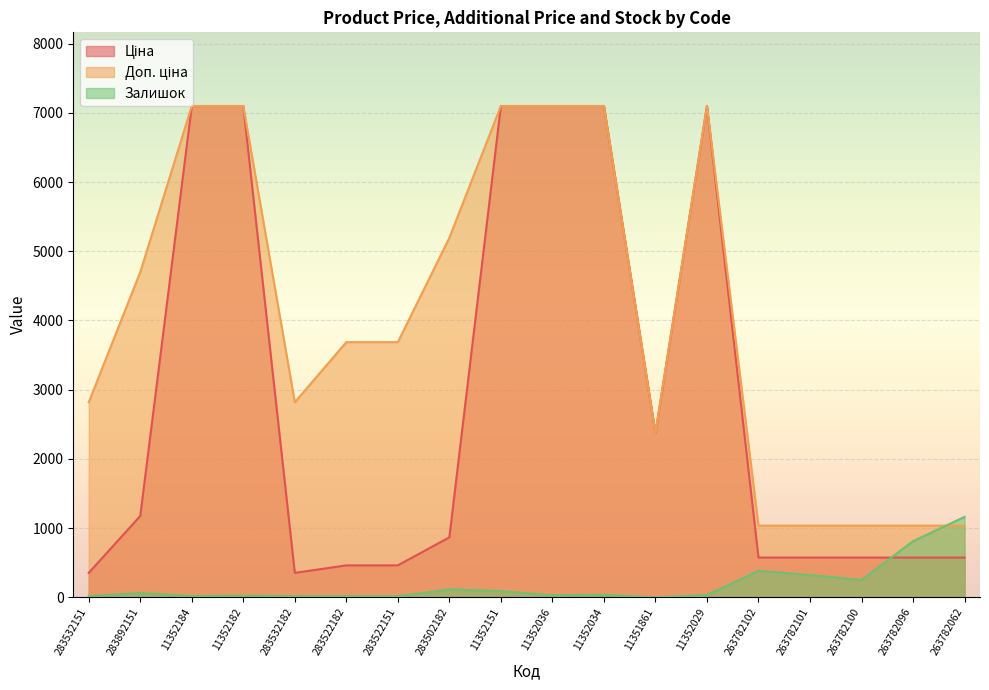

How many interior local peaks does the Залишок series have?

5